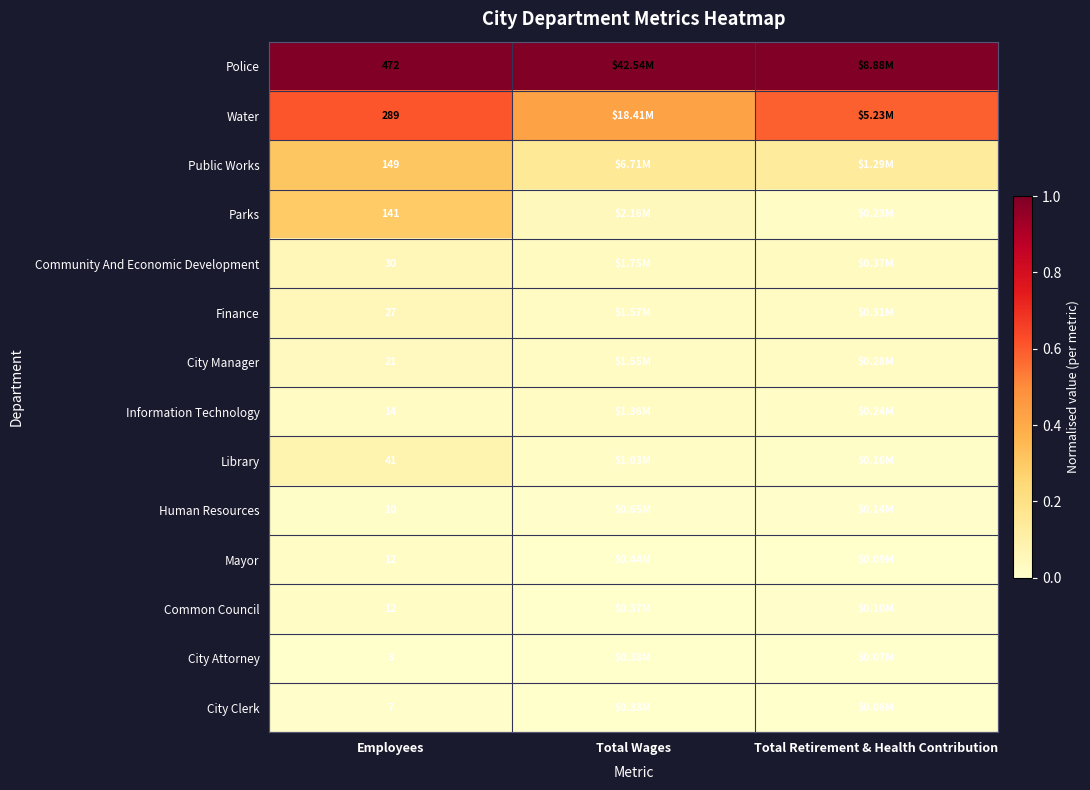

What is the maximum value shown in the chart?

1.0